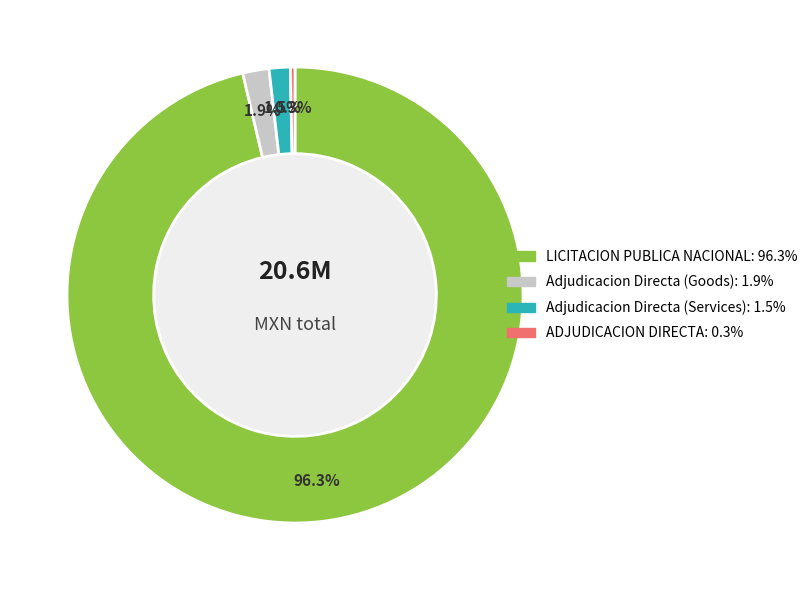

Is there a majority slice in this chart?

Yes